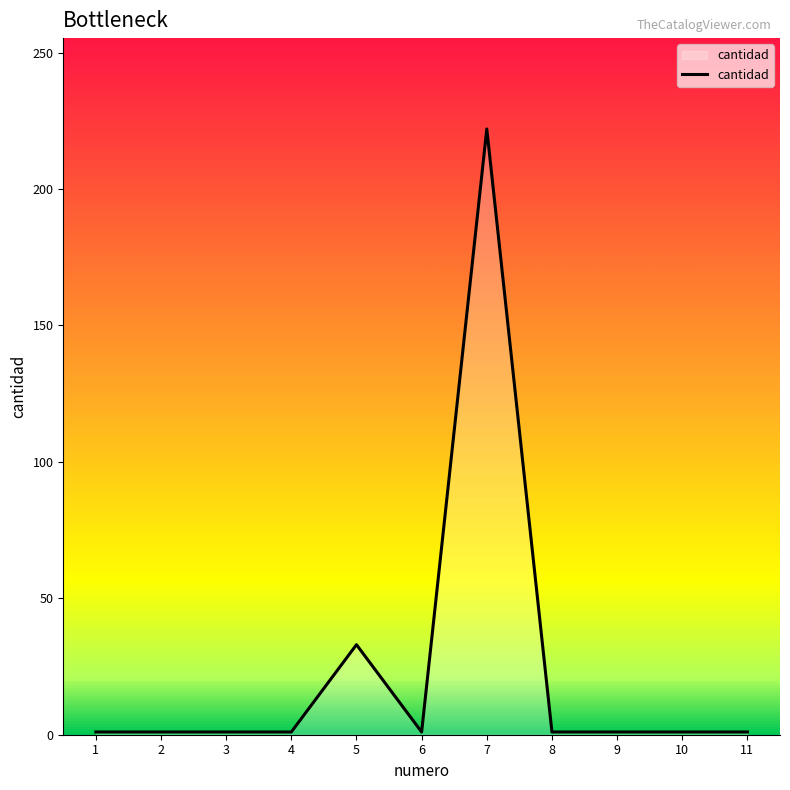

What is the greatest value displayed?

222